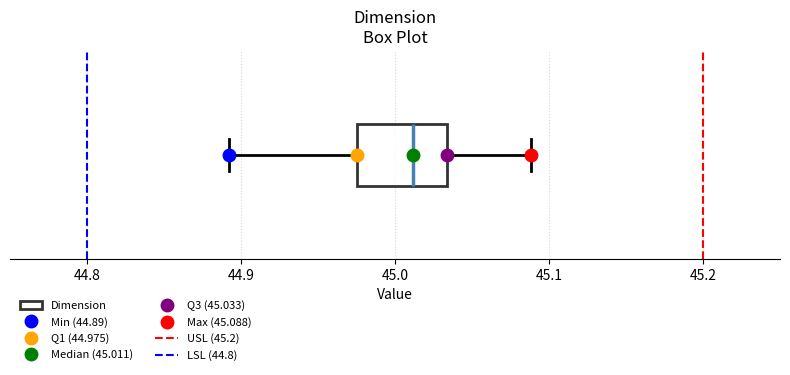

Read this box plot against the x-axis: the position of the median line, the range covered by the box, and the ends of both whiskers. The values are not printed on the chart, so give them approximately, as read against the axis.

median 45.01, box 44.98 to 45.03, whiskers 44.89 to 45.09